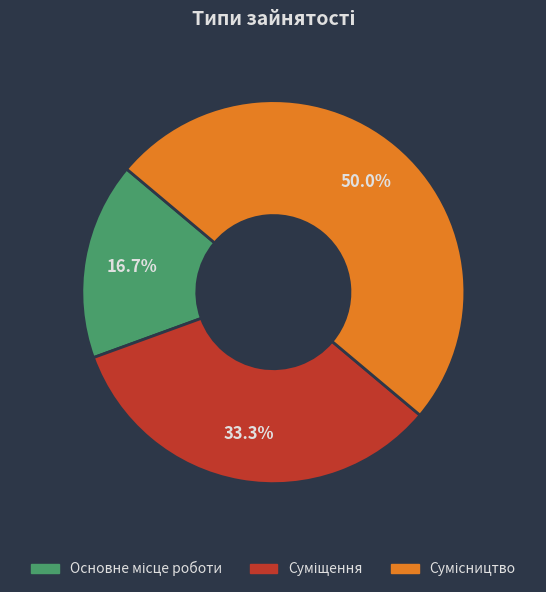

What is the total percentage of Суміщення and Сумісництво?

83.3%